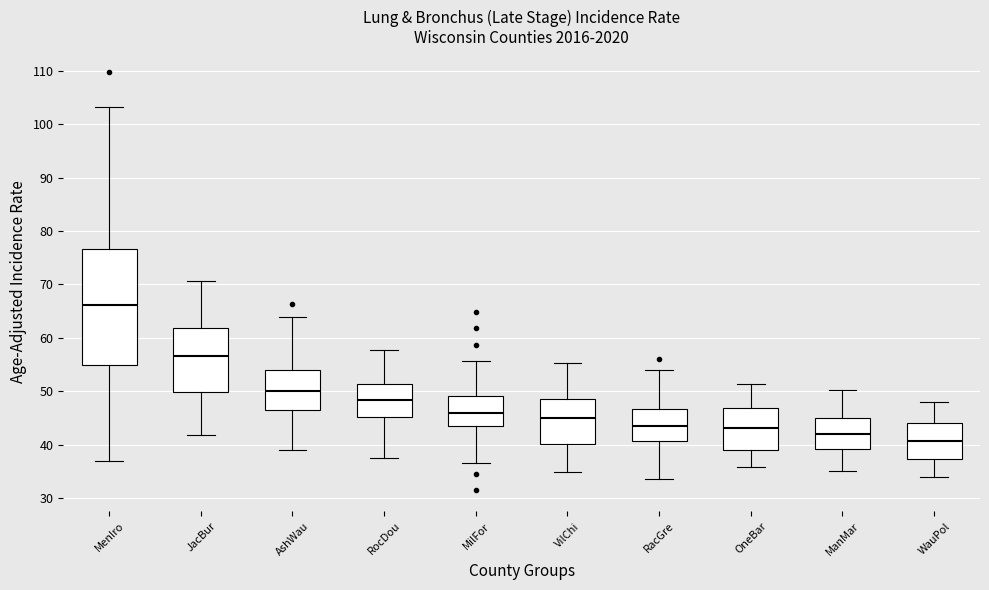

Which box has the highest median line?

MenIro